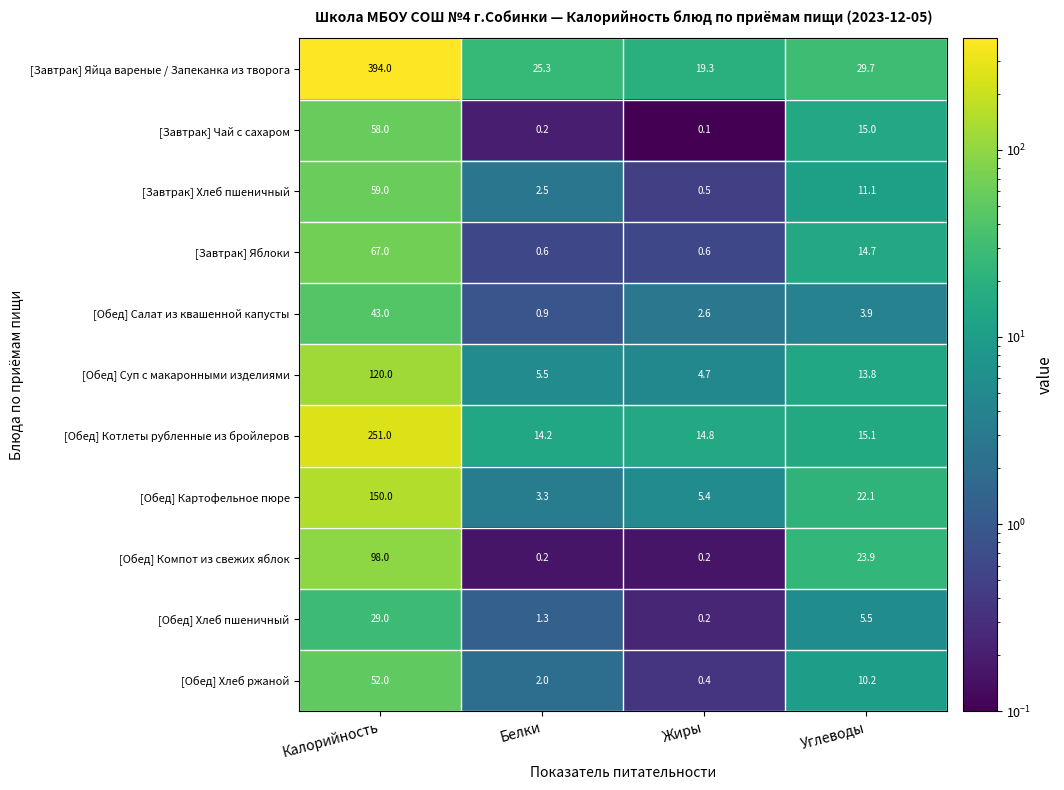

What is the smallest value displayed?

0.1